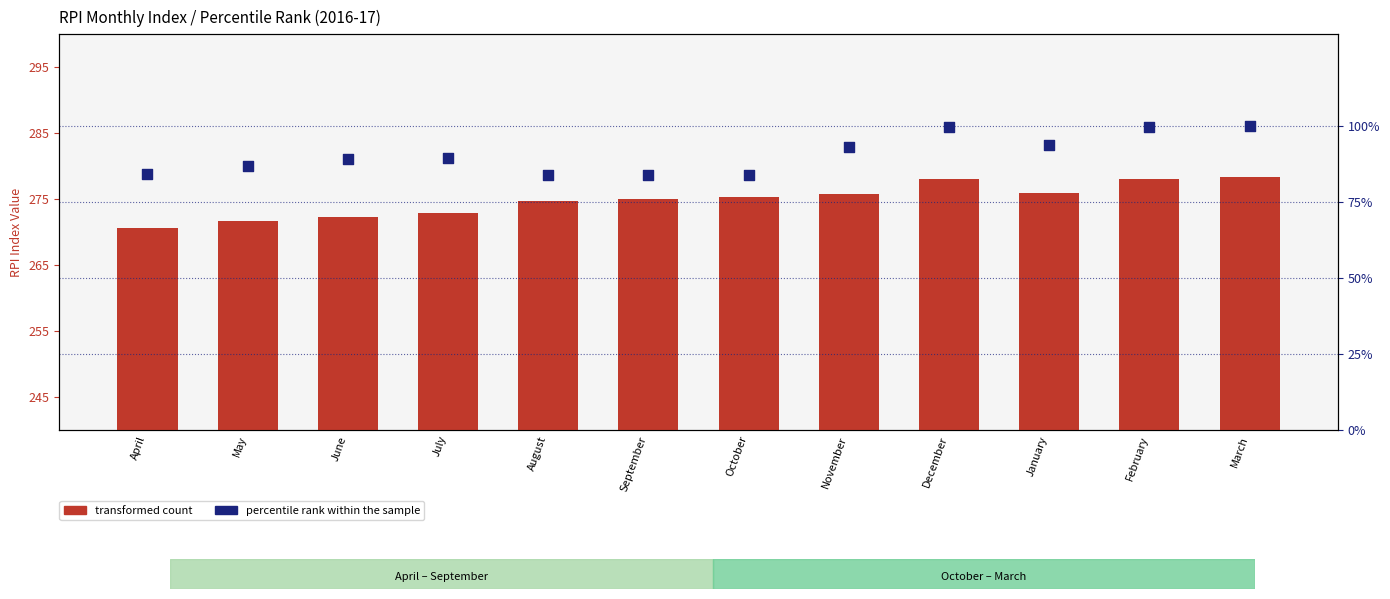

Which series has the largest total across all categories?

transformed count